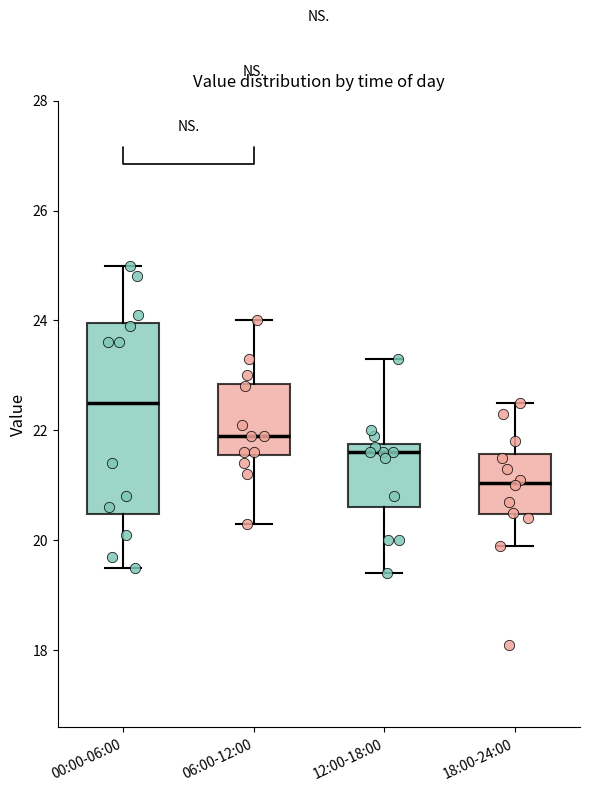

Which box has the highest median line?

00:00-06:00